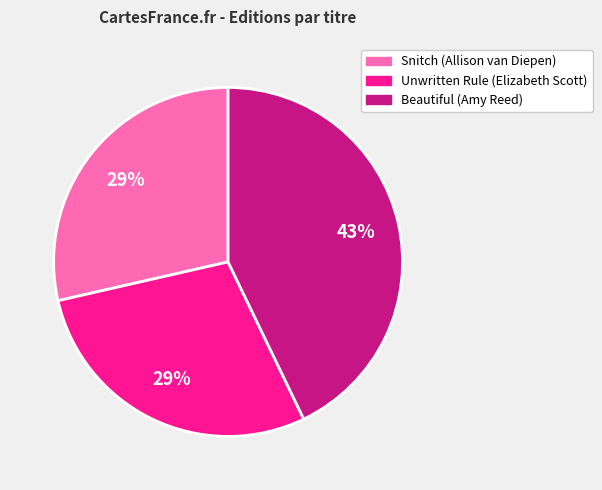

Combined, do Beautiful (Amy Reed) and Snitch (Allison van Diepen) account for over 50%?

Yes